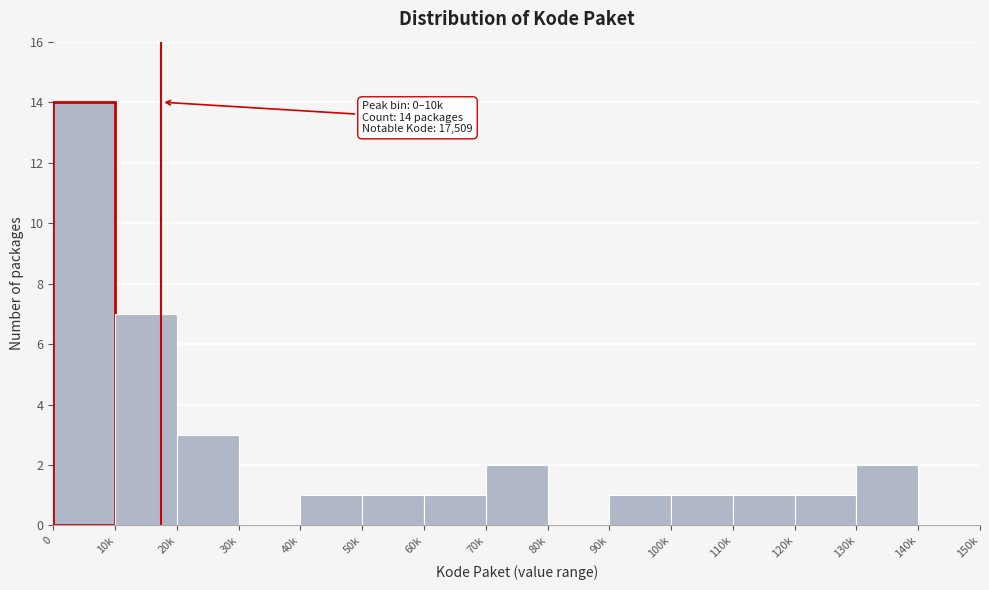

Reading left to right, what are all the values shown in this chart?

0=14	10k=7	20k=3	30k=0	40k=1	50k=1	60k=1	70k=2	80k=0	90k=1	100k=1	110k=1	120k=1	130k=2	140k=0